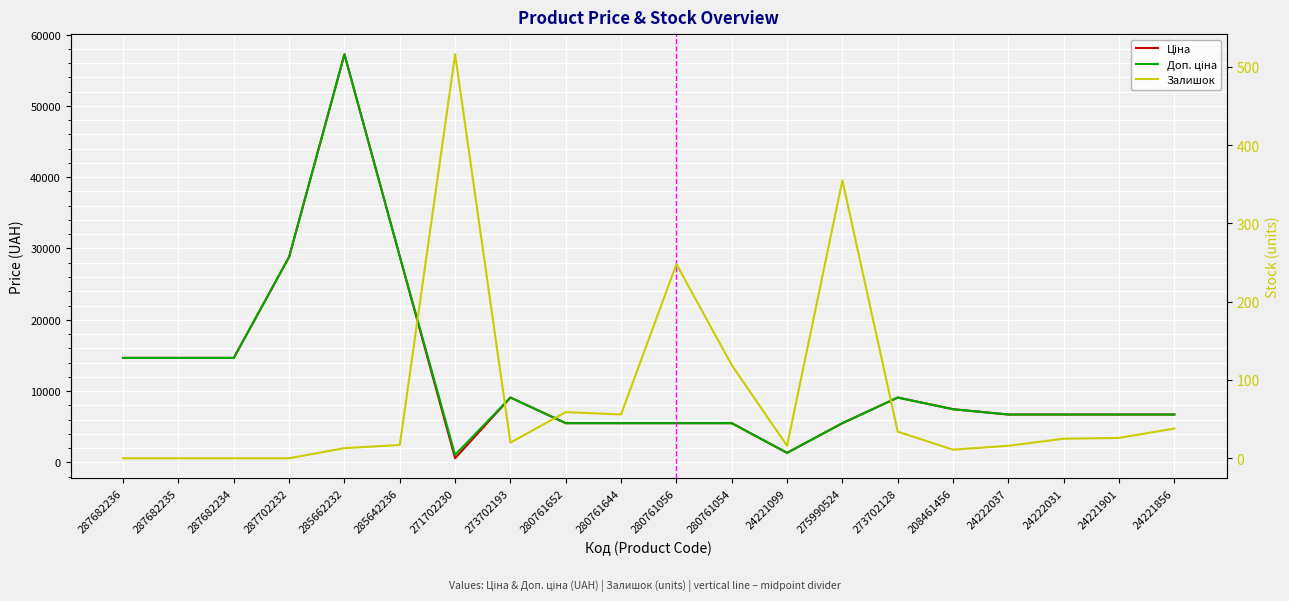

The value of Доп. ціна at 287682235 is 14649.6. True or false?

True